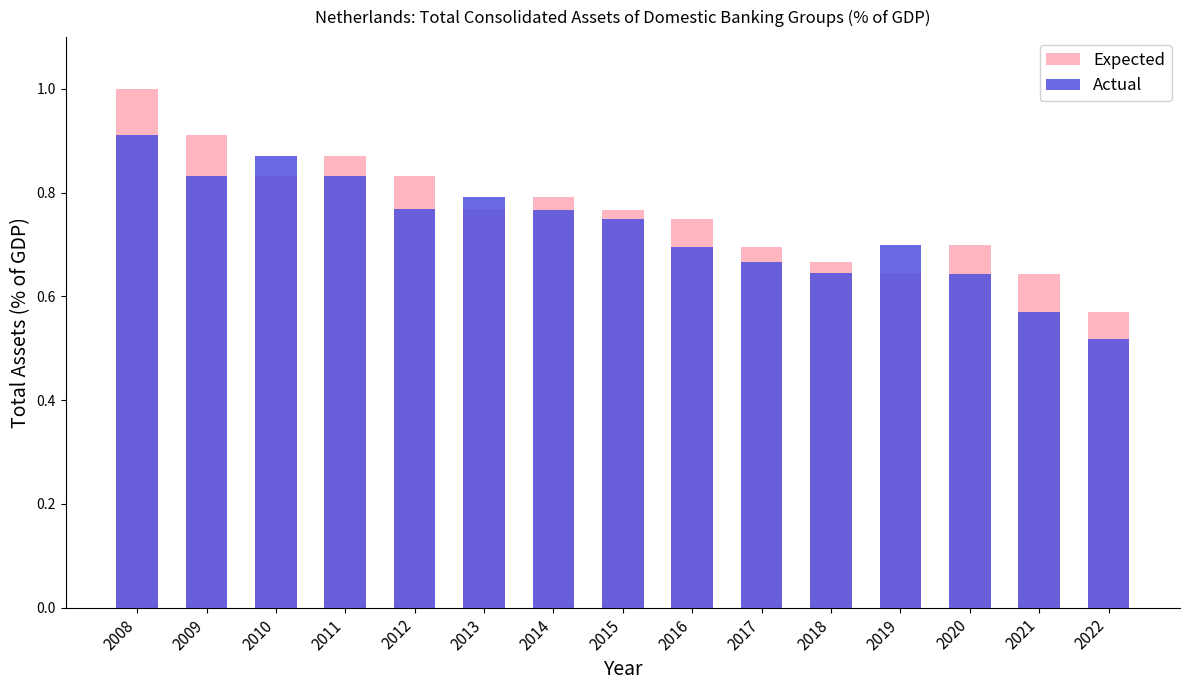

Reading right to left, list all the values displayed in this chart.

Expected: 0.6	0.6	0.7	0.6	0.7	0.7	0.7	0.8	0.8	0.8	0.8	0.9	0.8	0.9	1.0
Actual: 0.5	0.6	0.6	0.7	0.6	0.7	0.7	0.7	0.8	0.8	0.8	0.8	0.9	0.8	0.9